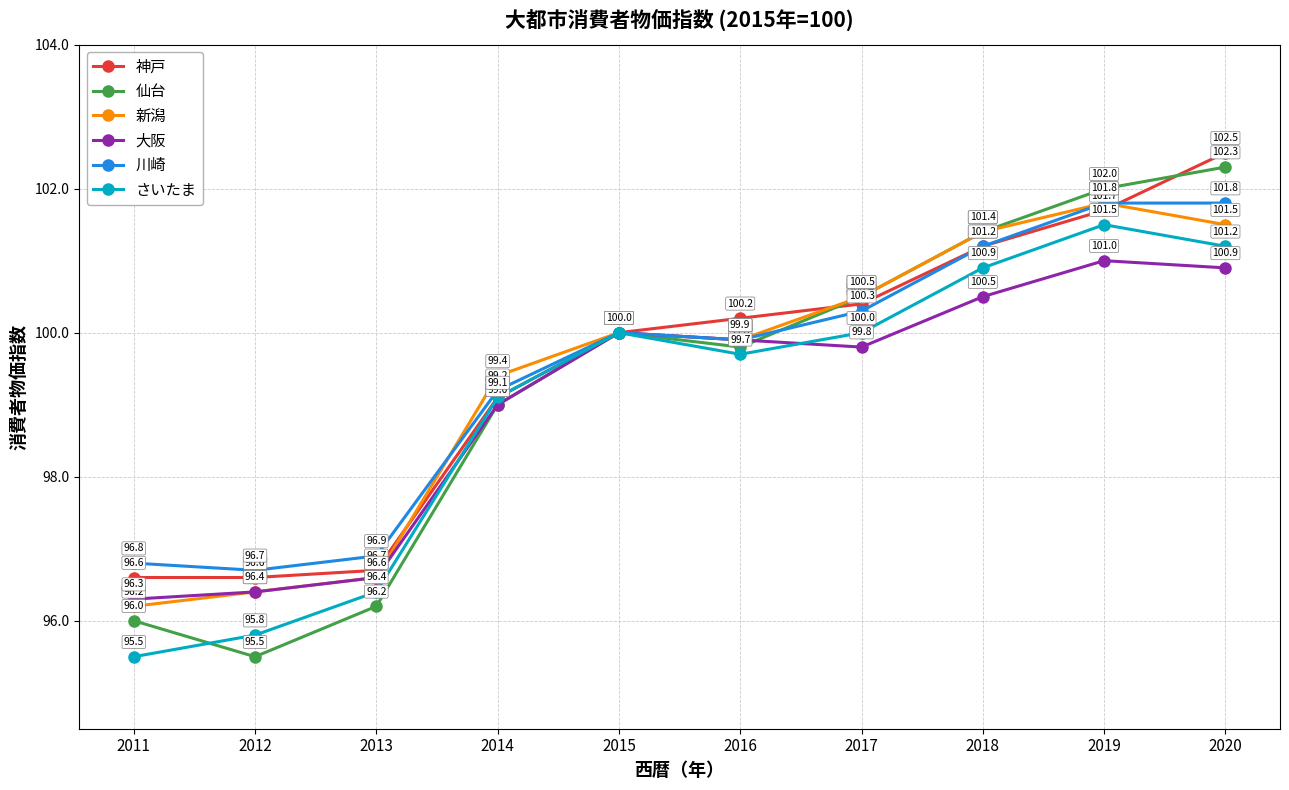

What is the sum of the 神戸 values at 2019 and 2018?

202.9